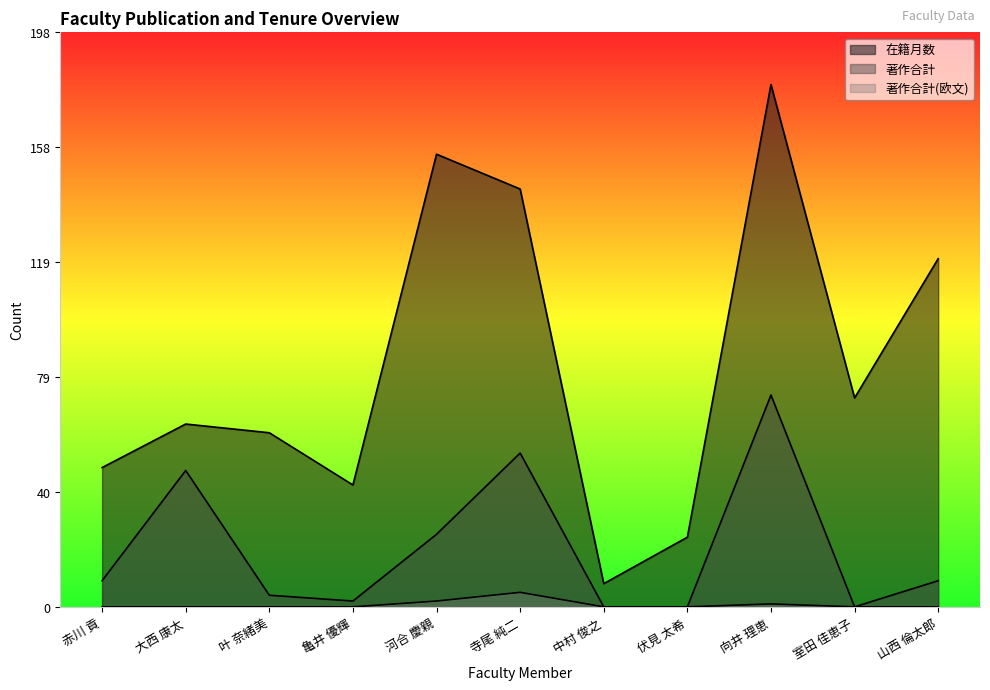

At which category does 在籍月数 reach its first local valley?

亀井 優輝